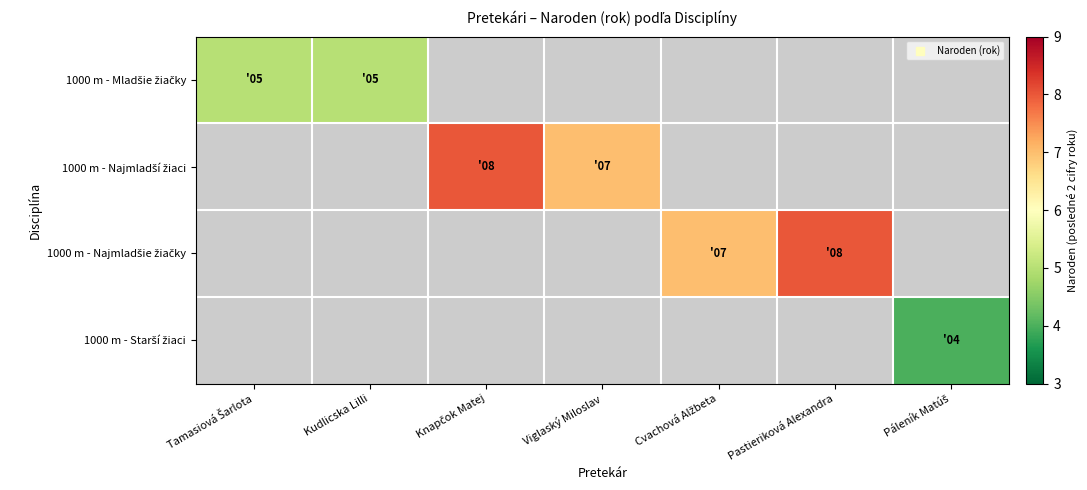

Between Viglaský Miloslav and Cvachová Alžbeta, which is larger?

Cvachová Alžbeta